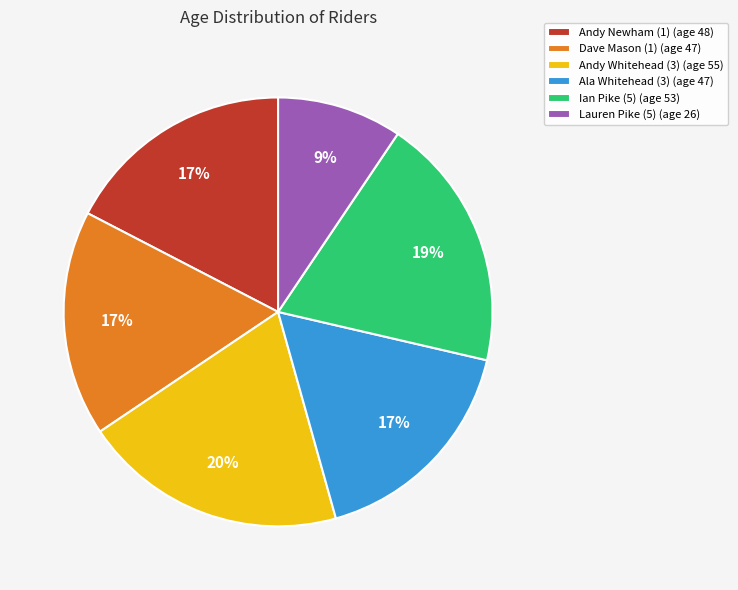

To the nearest percent, what is the average slice percentage?

17%